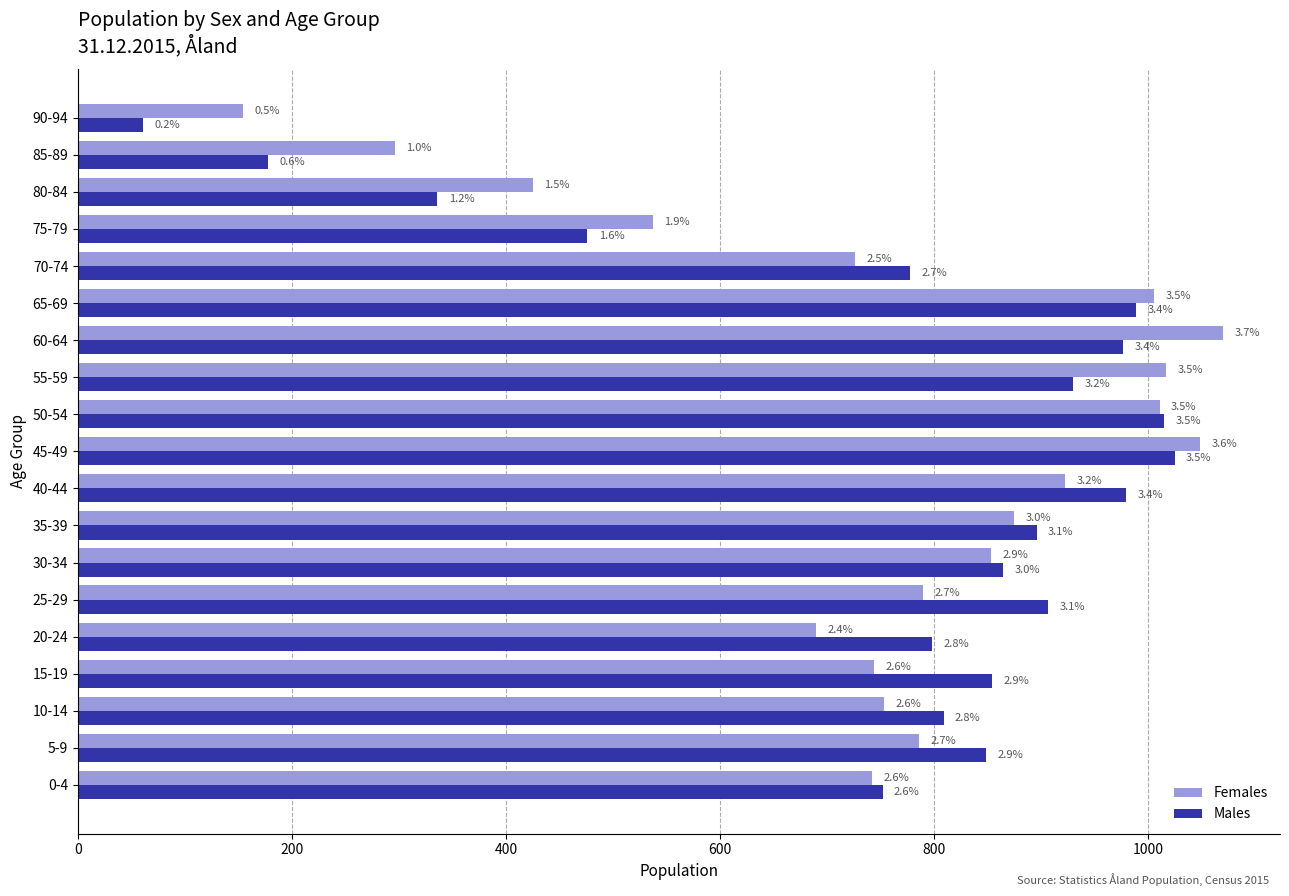

What are all the series names shown in the legend?

Females, Males